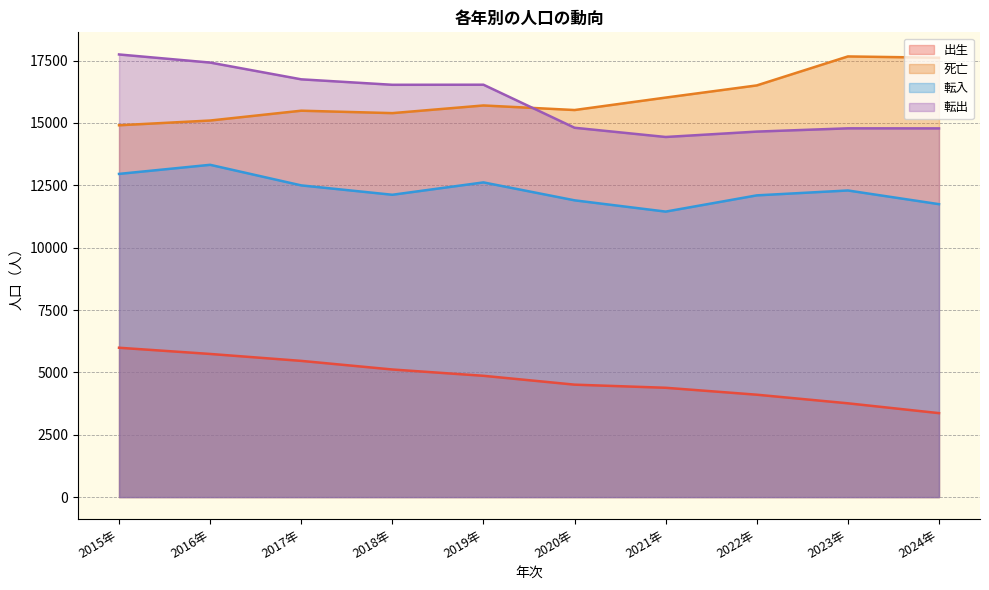

What is the highest value of the 死亡 series?

17669